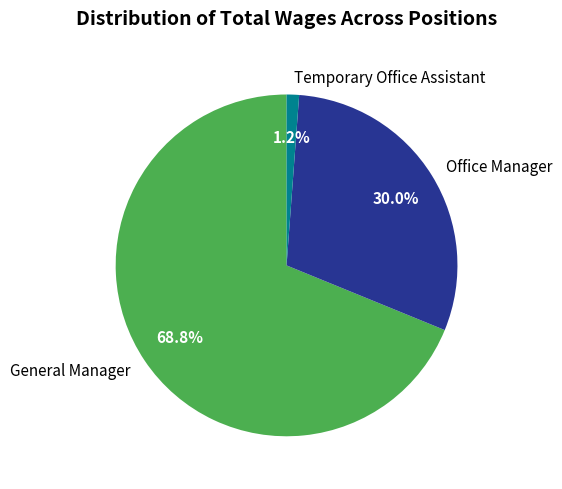

Approximately how many times larger is the value at Office Manager compared to General Manager?

0.4